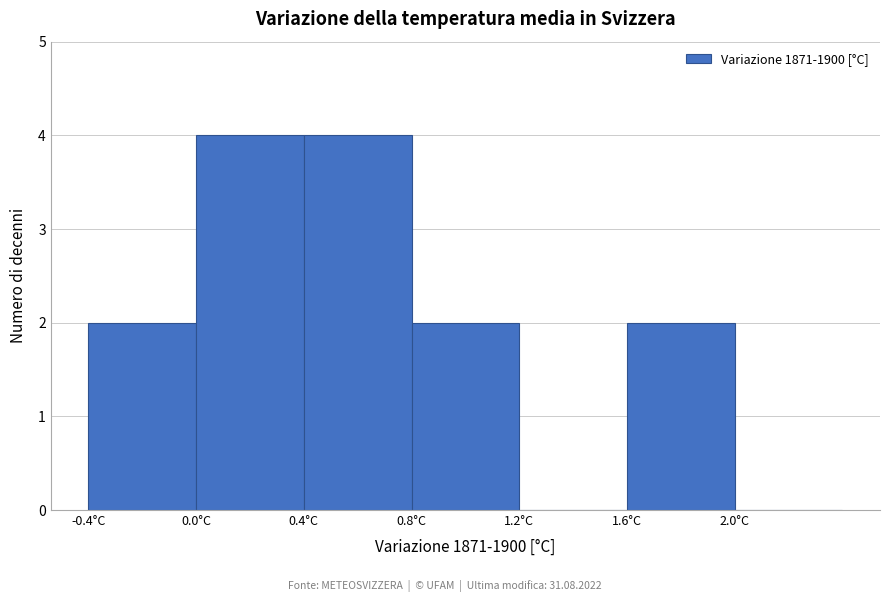

Reading left to right, transcribe this chart: for each bar, give the range it covers on the x-axis and its height. The values are not printed on the chart, so give them approximately, as read against the axis.

-0.4 to 0.0: 2
0.0 to 0.4: 4
0.4 to 0.8: 4
0.8 to 1.2: 2
1.2 to 1.6: 0
1.6 to 2.0: 2
2.0 to 2.4: 0